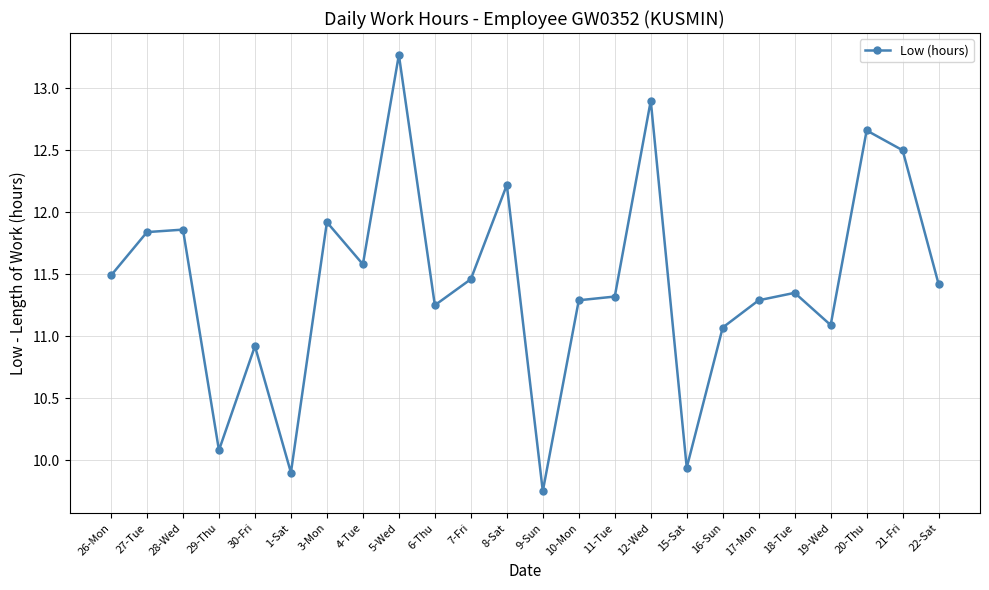

Where does the data first go above 11?

26-Mon